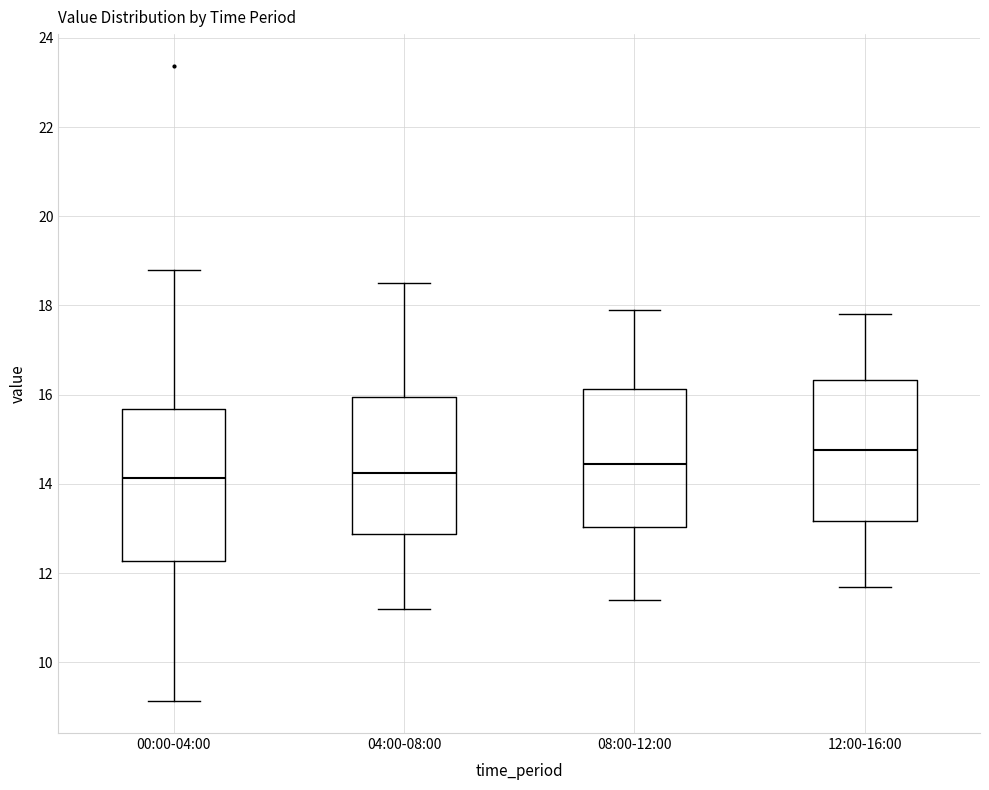

Comparing the boxes themselves (not the whiskers), which one is the tallest?

00:00-04:00